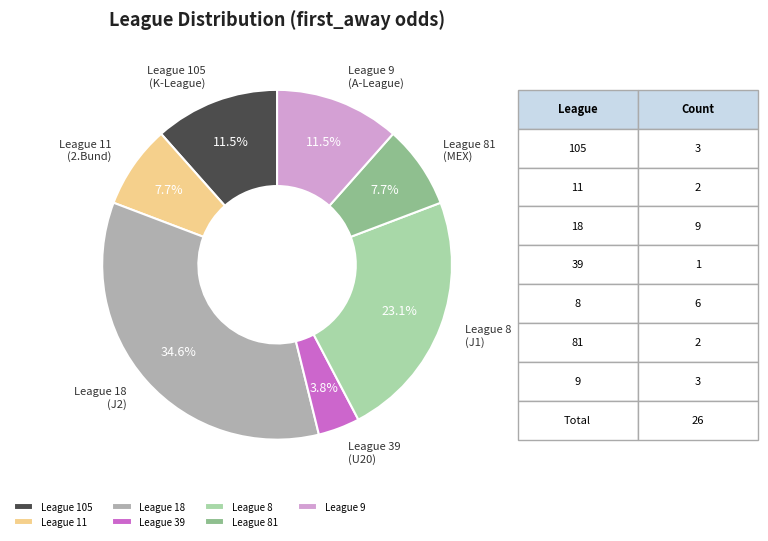

To the nearest percent, what is the average slice percentage?

14%